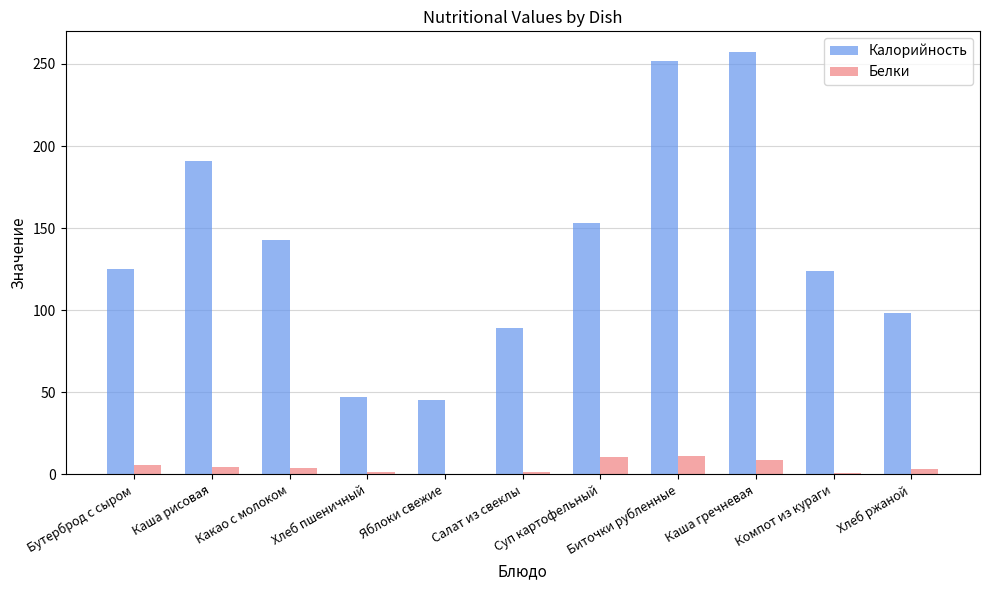

What is the sum of all Белки values?

51.9